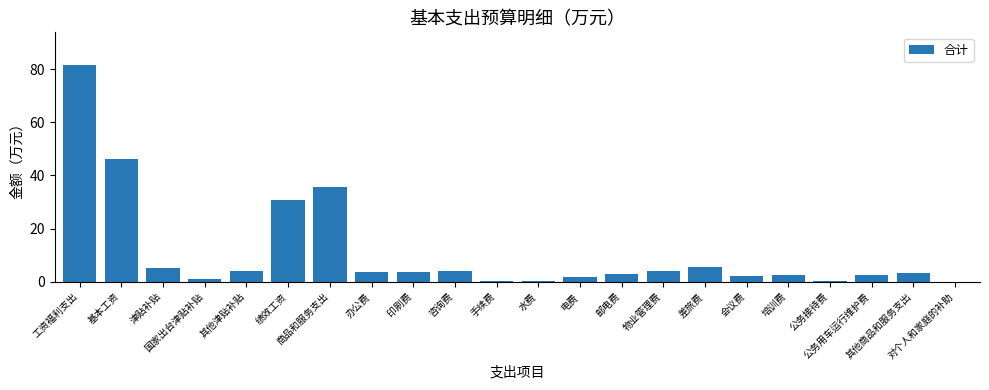

Is it true that the value at 商品和服务支出 is 35.8?

True